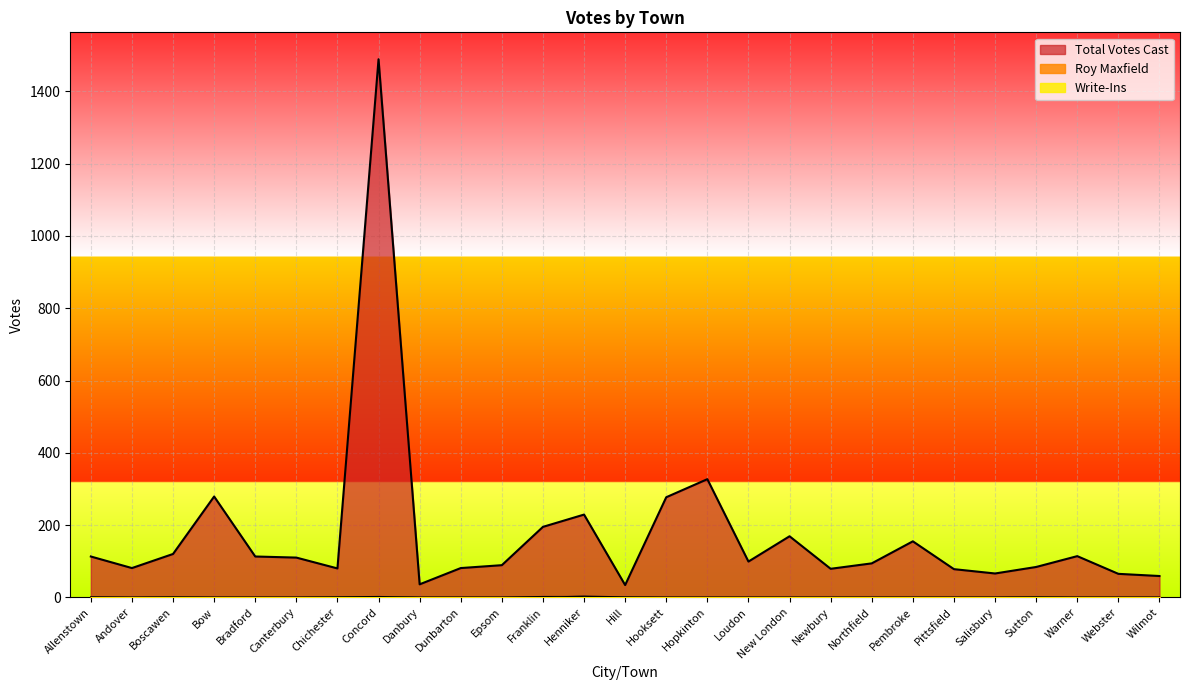

Count the number of data series in this chart.

3